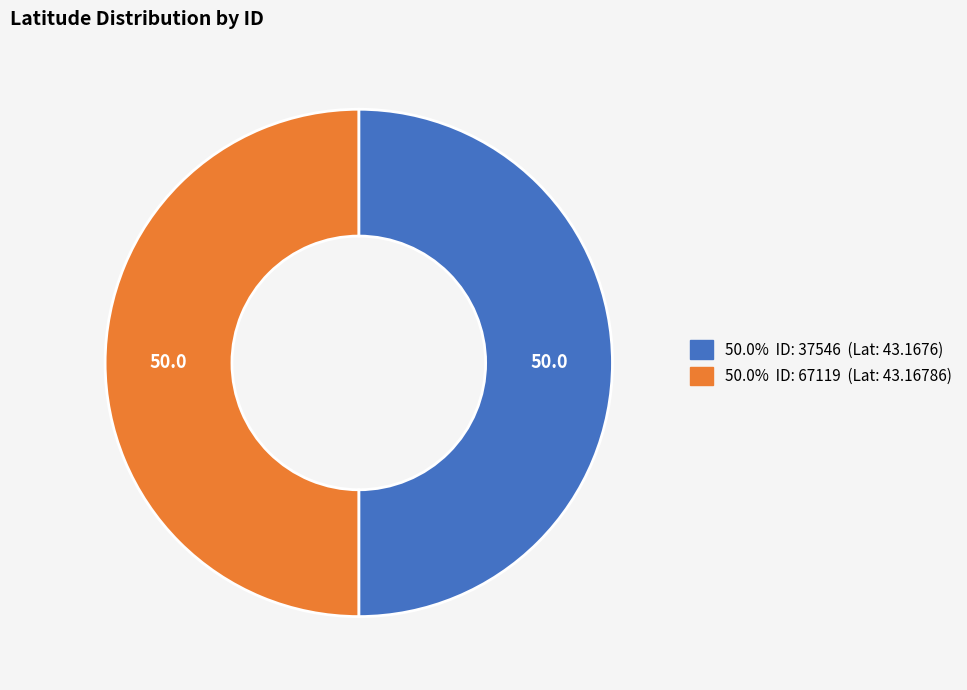

How many slices are in this pie chart?

2